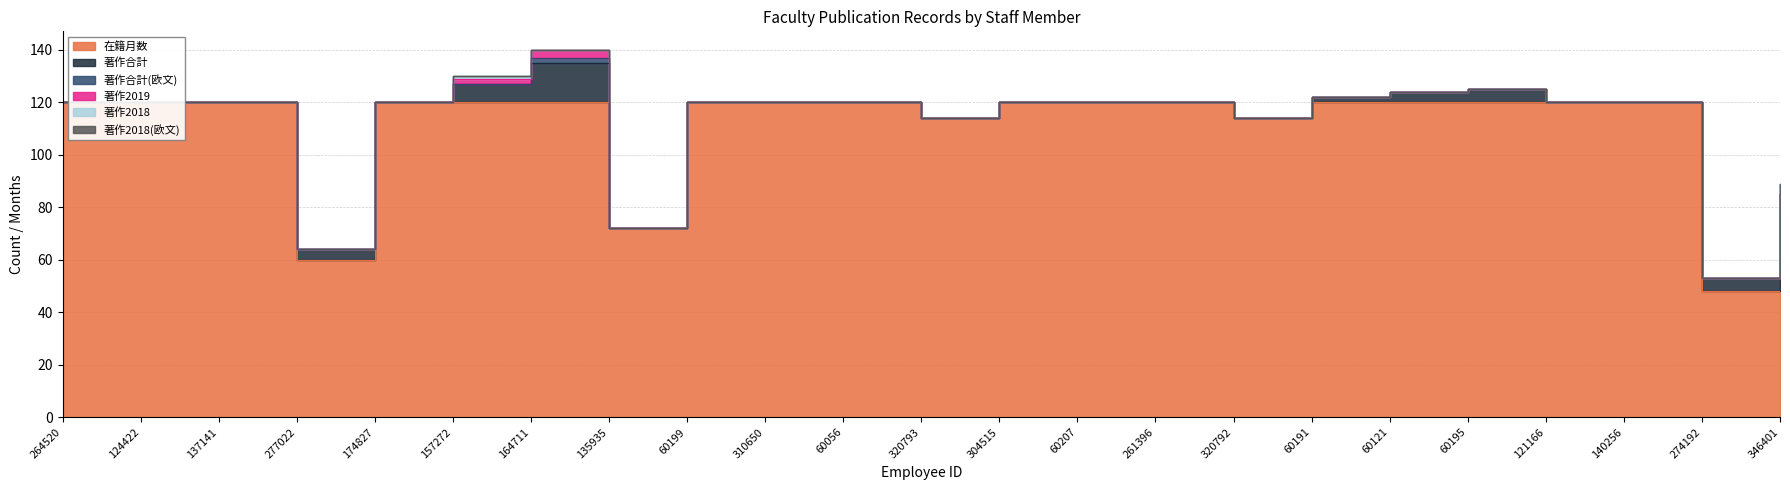

Is it true that 著作2018(欧文) equals 0 at 274192?

True